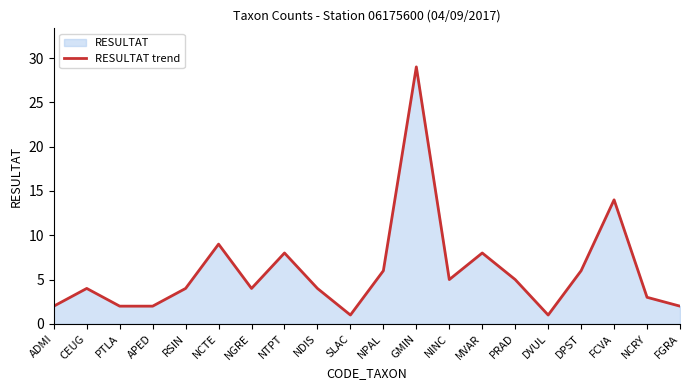

How many values are below 4?

7